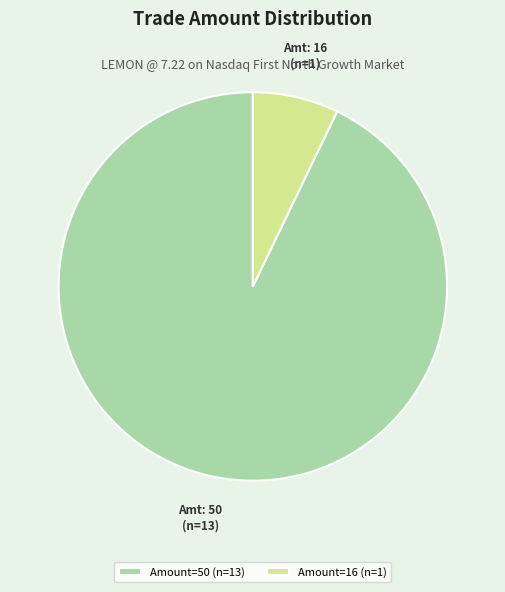

Between Amount=50 (n=13) and Amount=16 (n=1), which is larger?

Amount=50 (n=13)